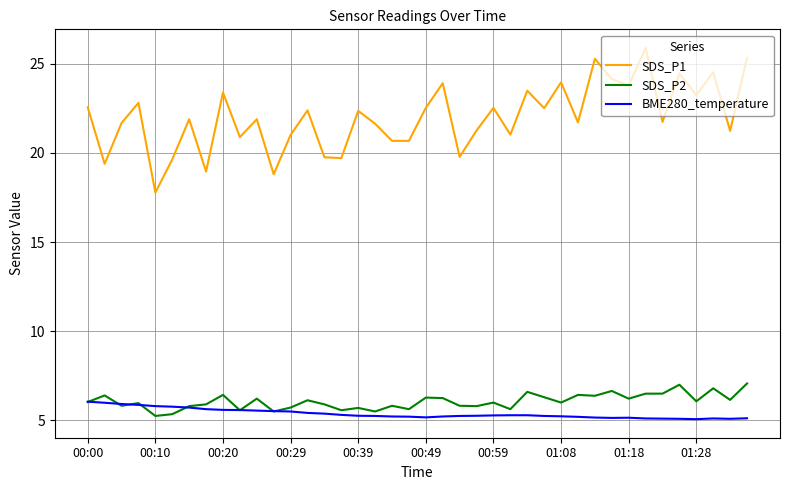

List the series in order of their peak value, highest first.

SDS_P1, SDS_P2, BME280_temperature